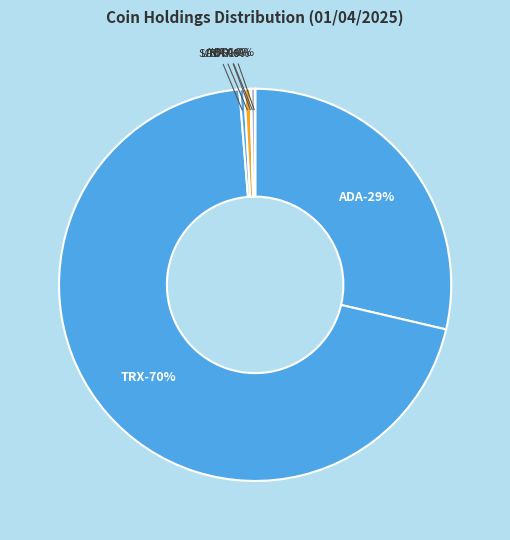

Which category accounts for the majority?

TRX